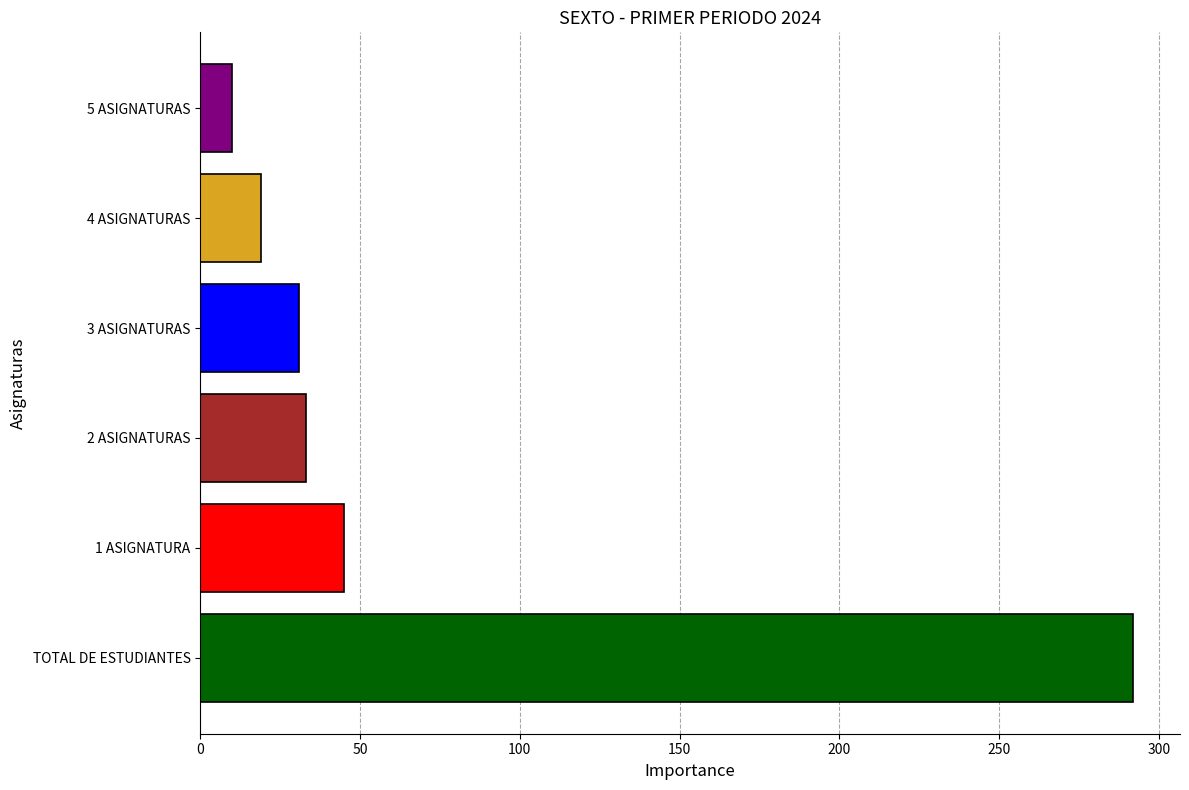

What is the minimum value shown in the chart?

10